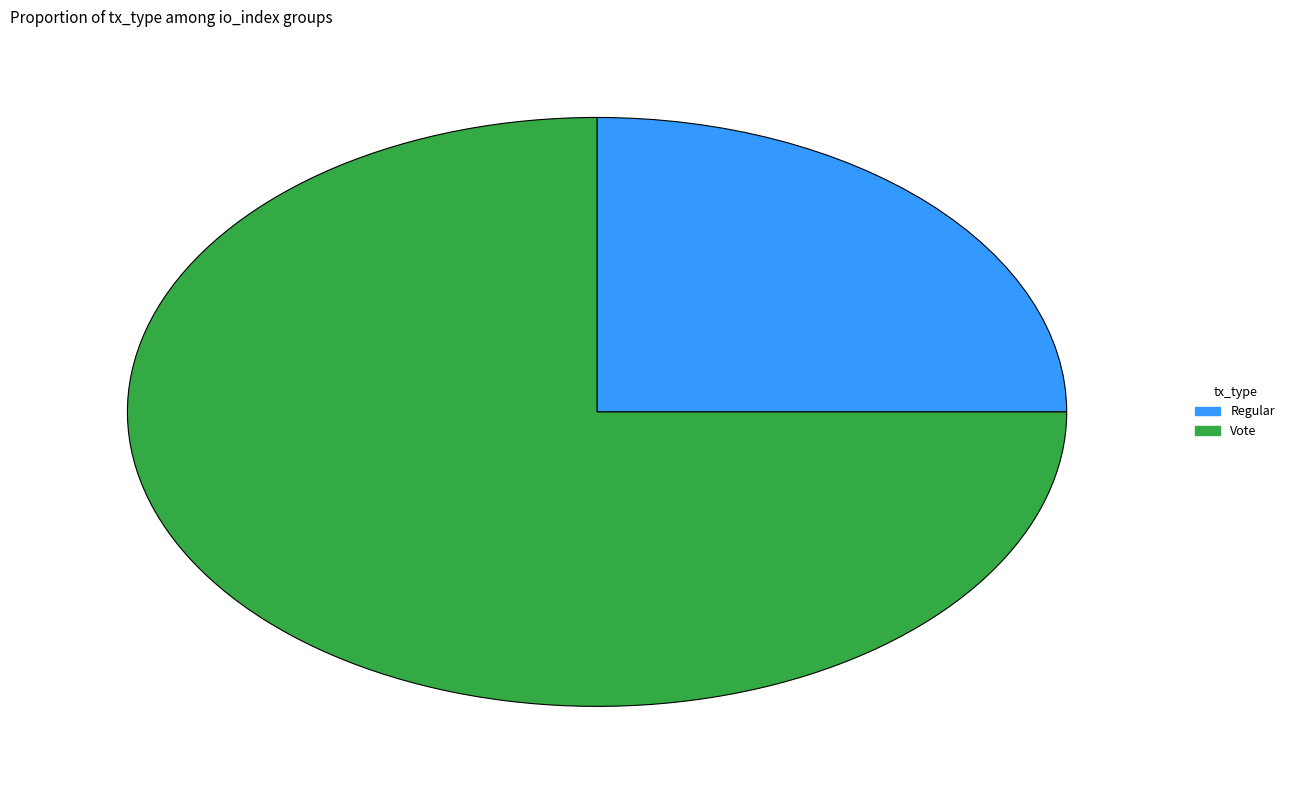

Which slice is the smallest?

Regular